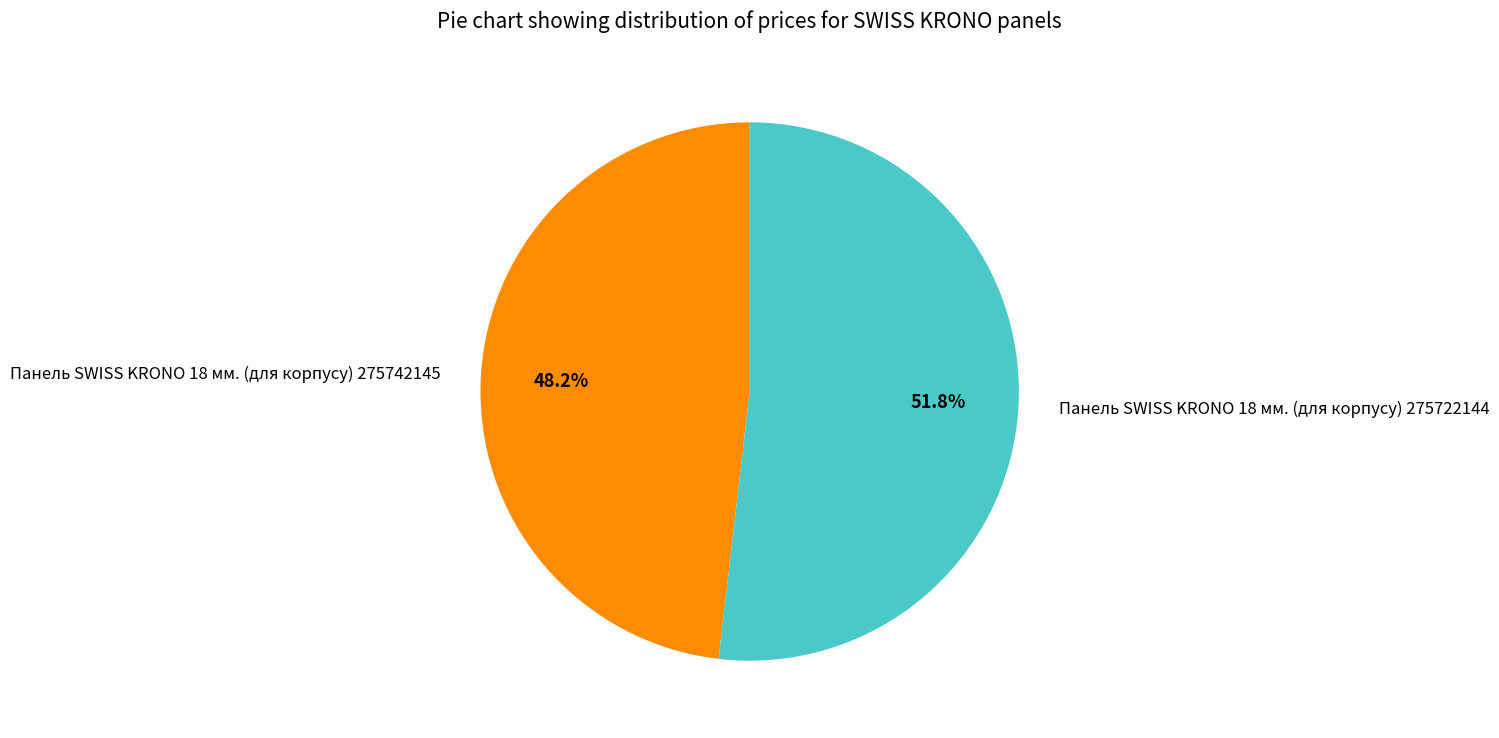

Rank the categories by value from highest to lowest.

Панель SWISS KRONO 18 мм. (для корпусу) 275722144, Панель SWISS KRONO 18 мм. (для корпусу) 275742145